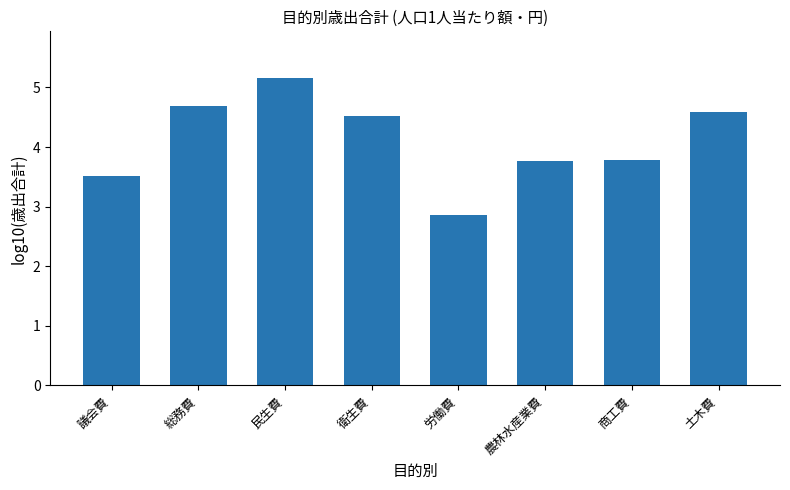

True or false: the data shows 1.3 at 議会費.

False